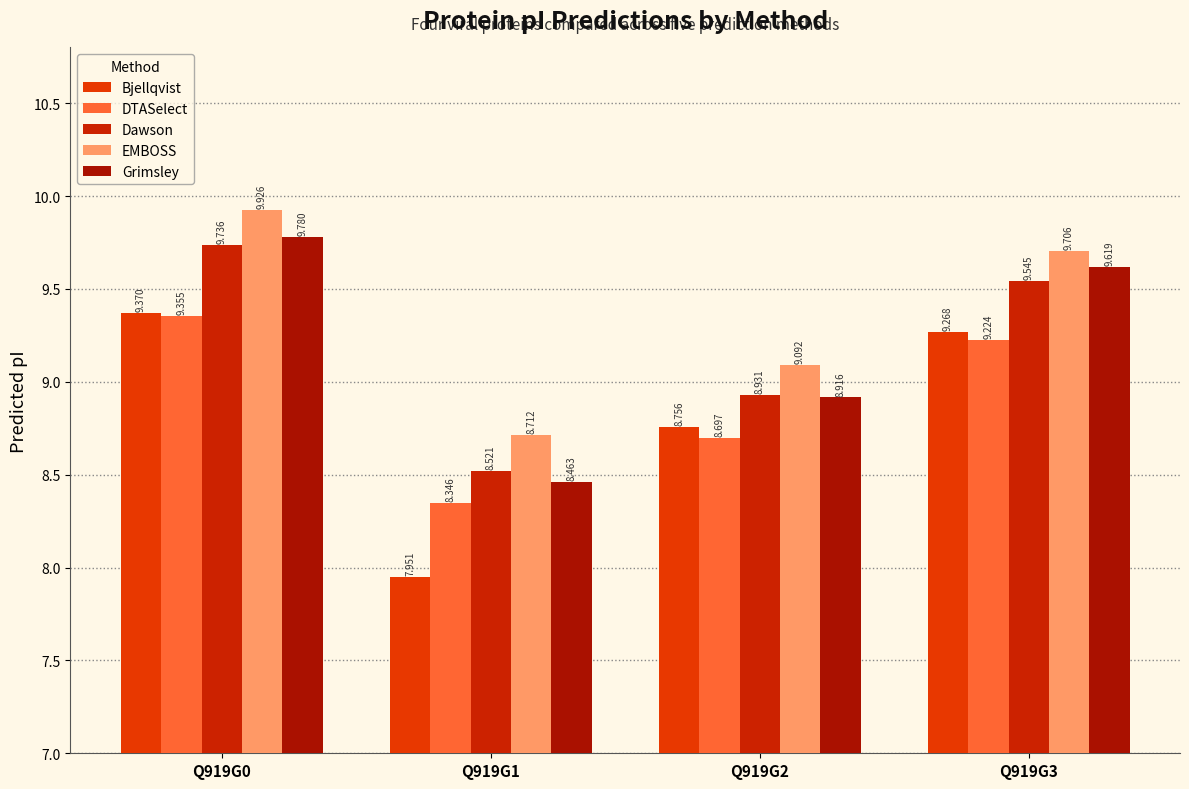

What is the value of the Grimsley bar at the 4th from the left?

9.6